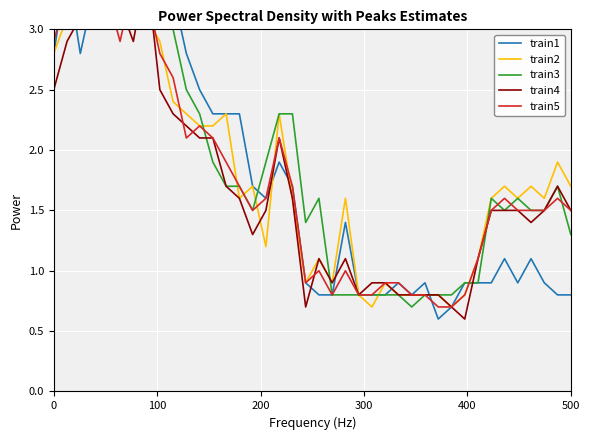

List the series in order of their peak value, highest first.

train2, train3, train1, train4, train5